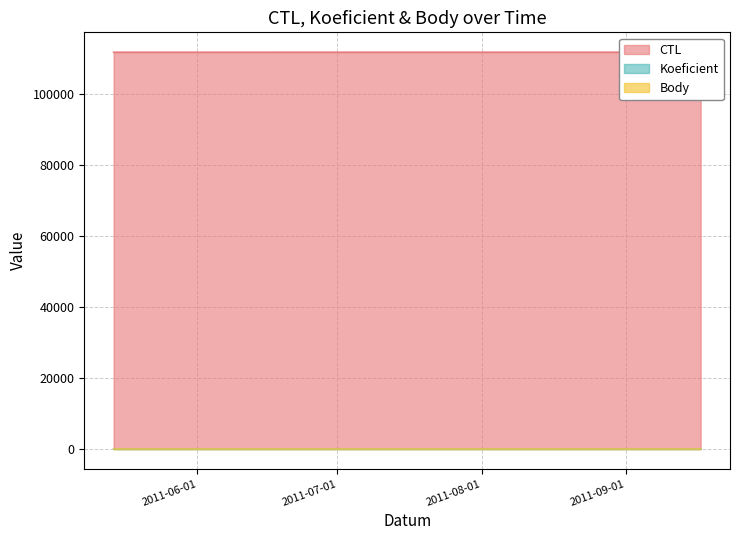

What is the total value across all series at 2011-05-21?

111810